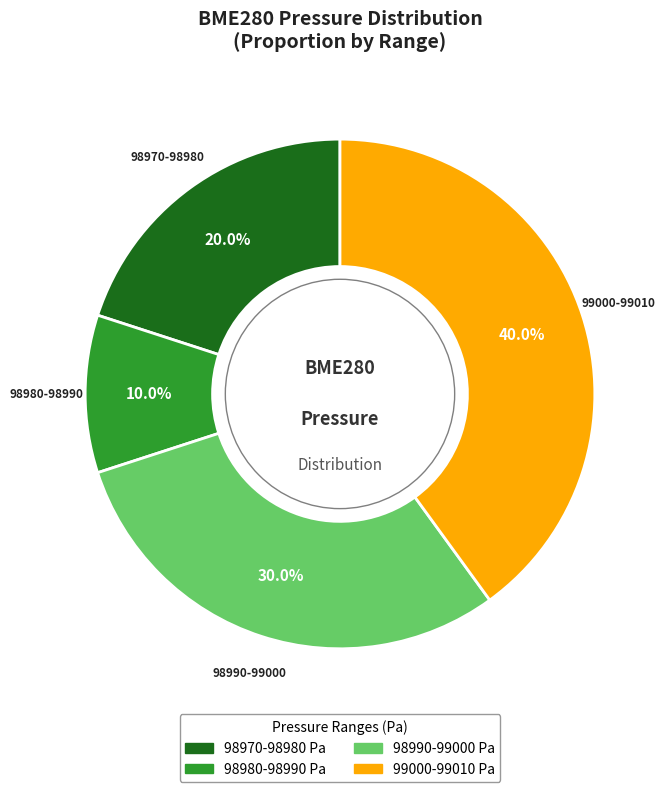

Is there a majority slice in this chart?

No